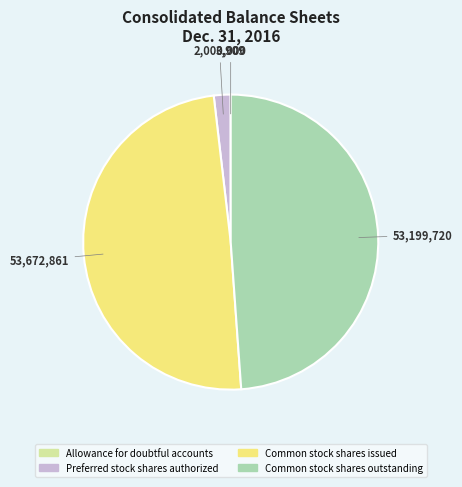

Does Common stock shares issued represent more than half of the total?

No